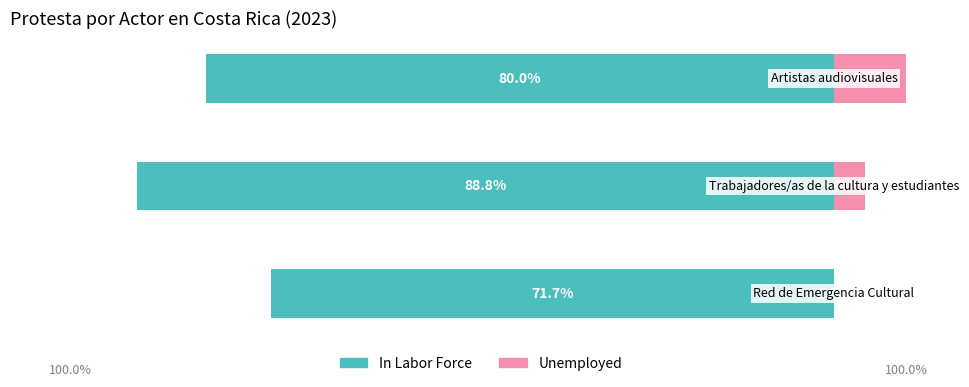

What is the value of the Unemployed bar at the 2nd from the left?

4.0